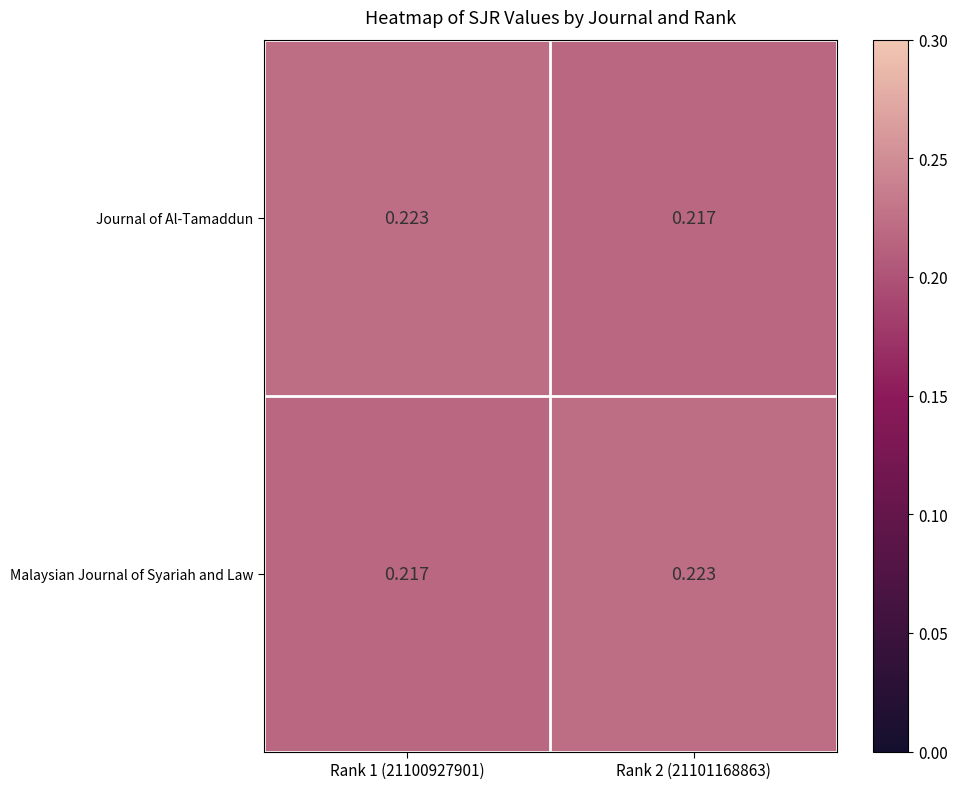

Rank the series at Rank 1 (21100927901) from highest to lowest value.

Journal of Al-Tamaddun, Malaysian Journal of Syariah and Law